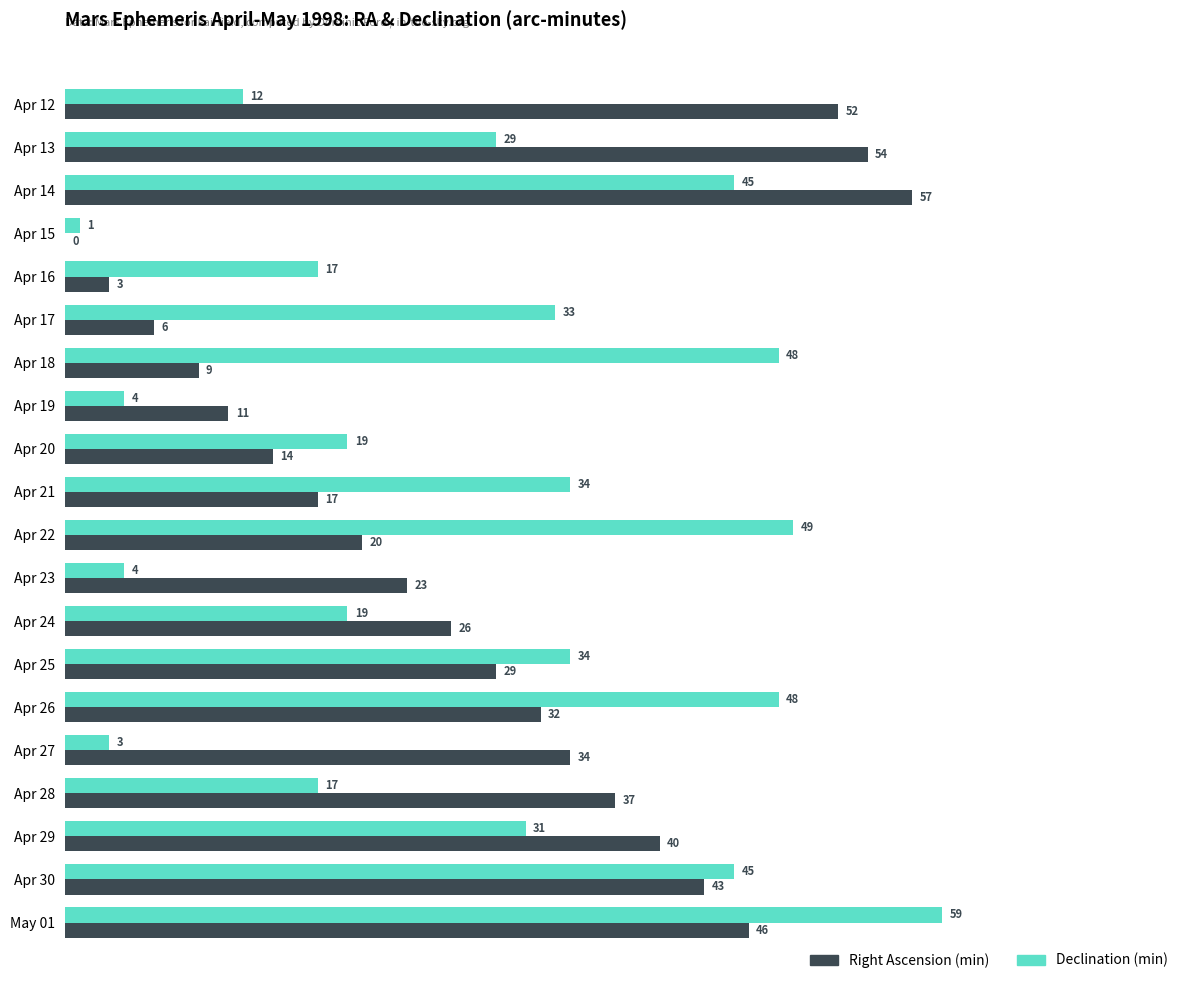

Count the number of categories in the chart.

20